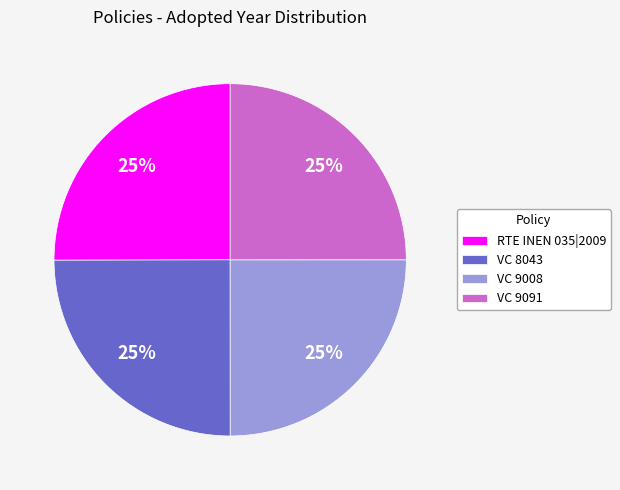

What percentage is the VC 8043 slice, to the nearest percent?

25%